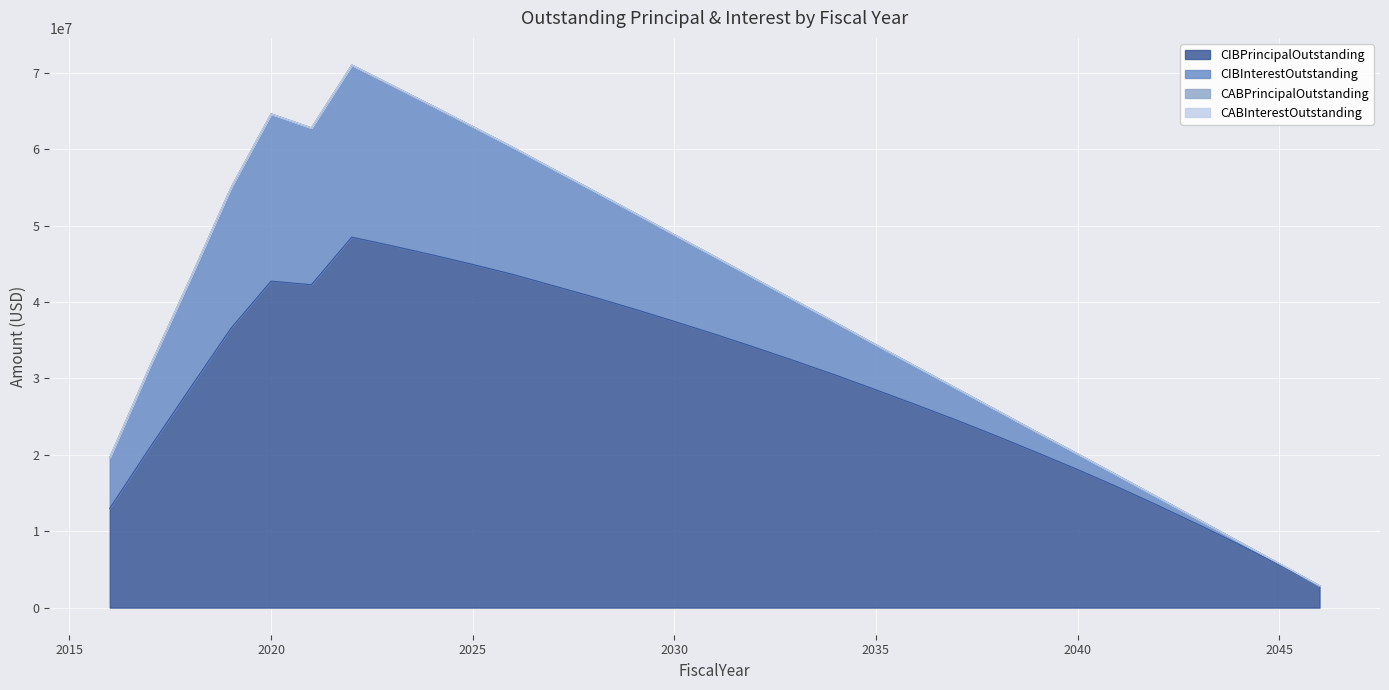

True or false: CIBInterestOutstanding and CIBPrincipalOutstanding intersect in this chart.

False